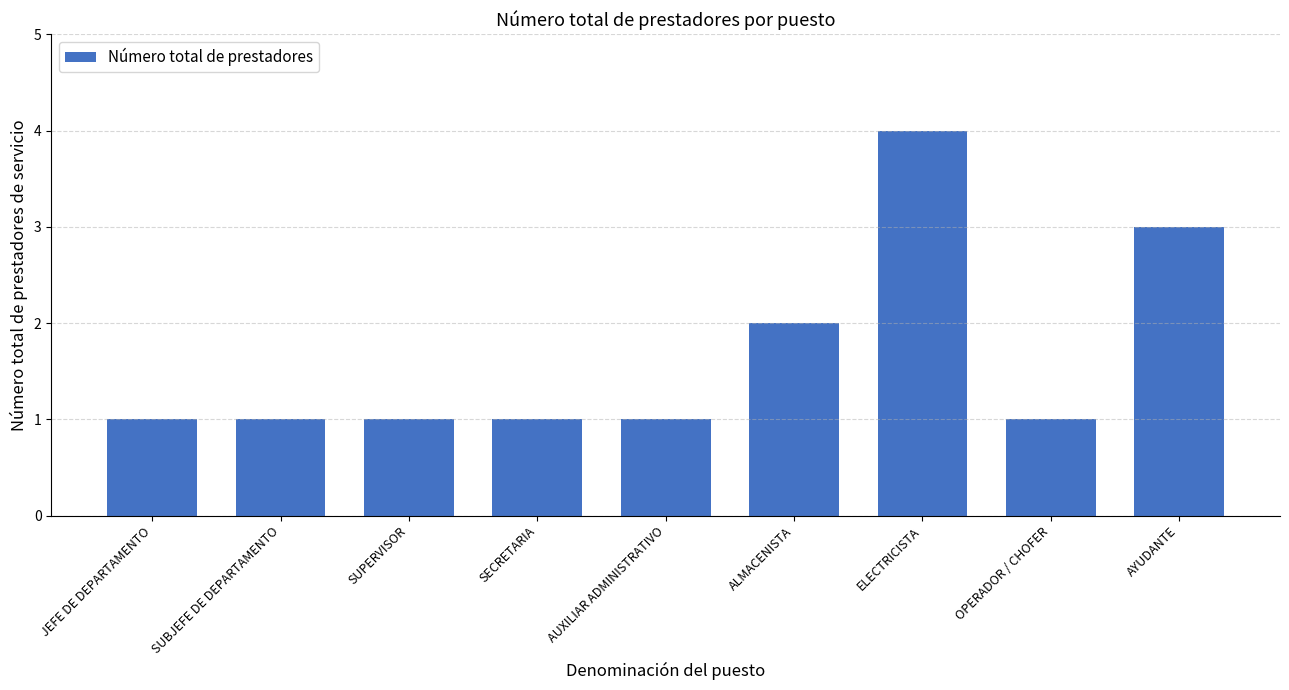

The chart shows a value of 1 at AUXILIAR ADMINISTRATIVO. True or false?

True